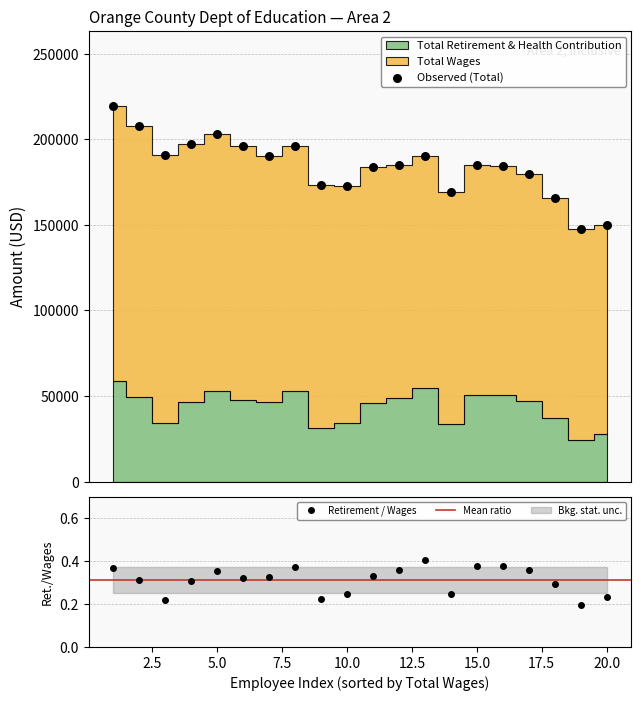

Which series has the largest total across all categories?

Total Wages